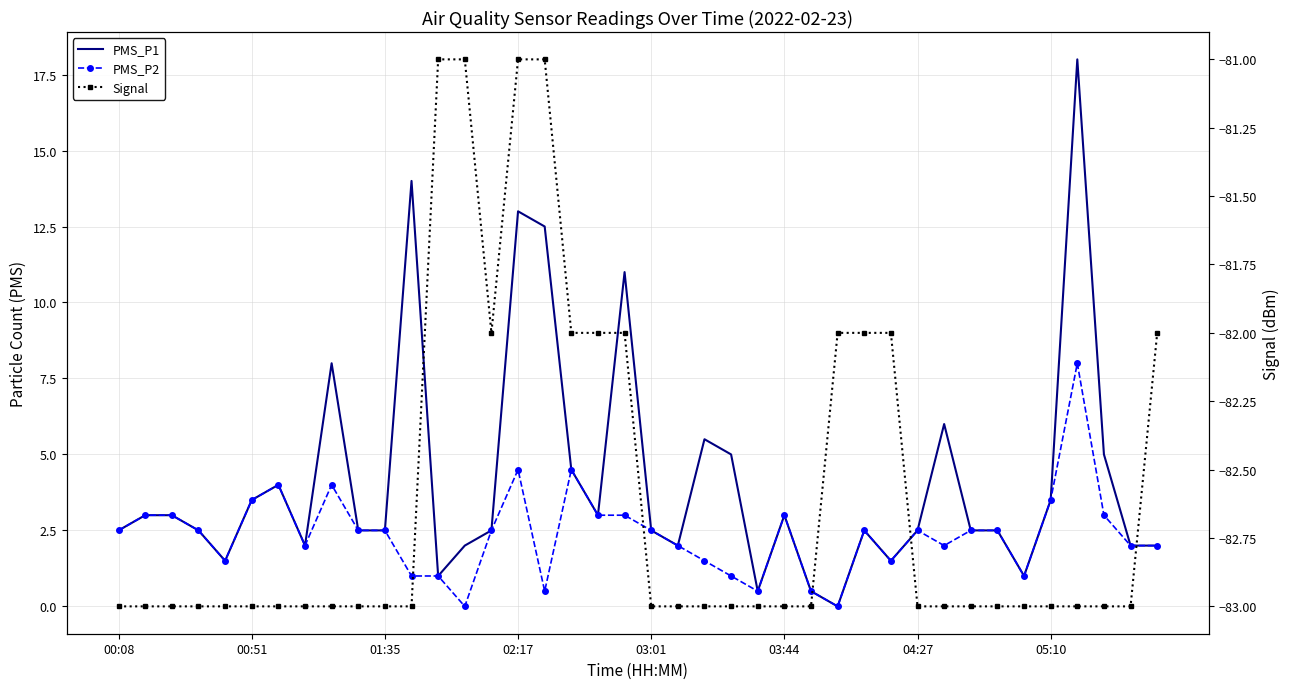

What is the greatest value displayed?

18.0